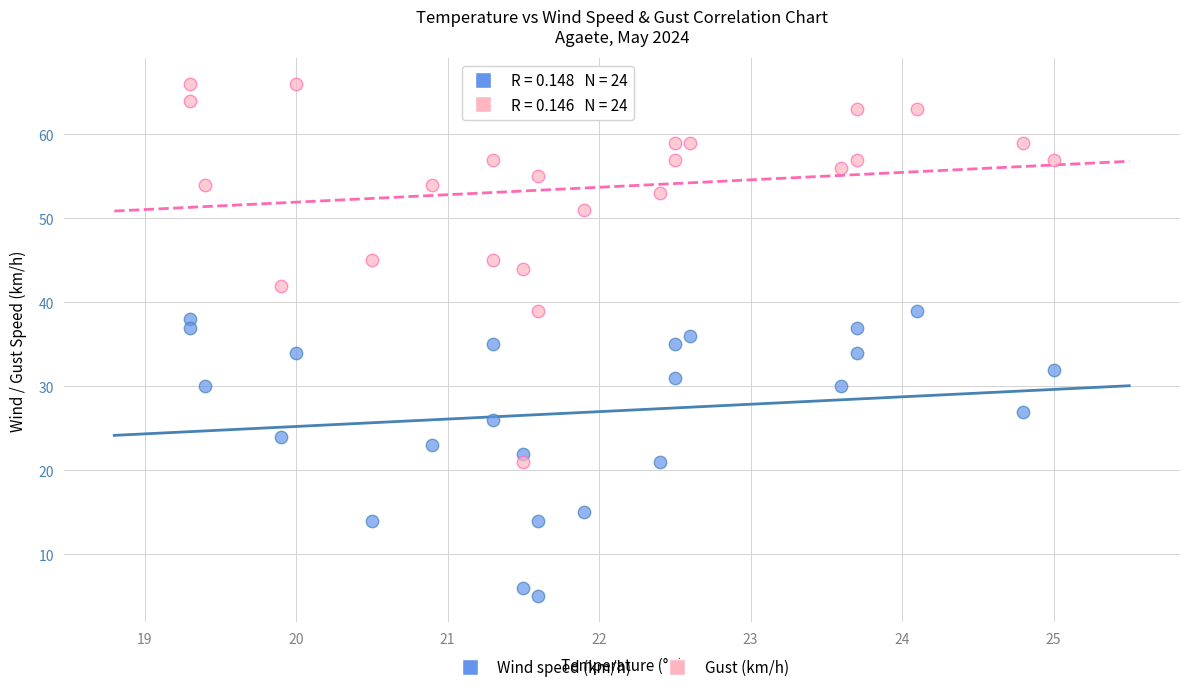

Across all data points, what is the range of Y values (max minus min)?

61